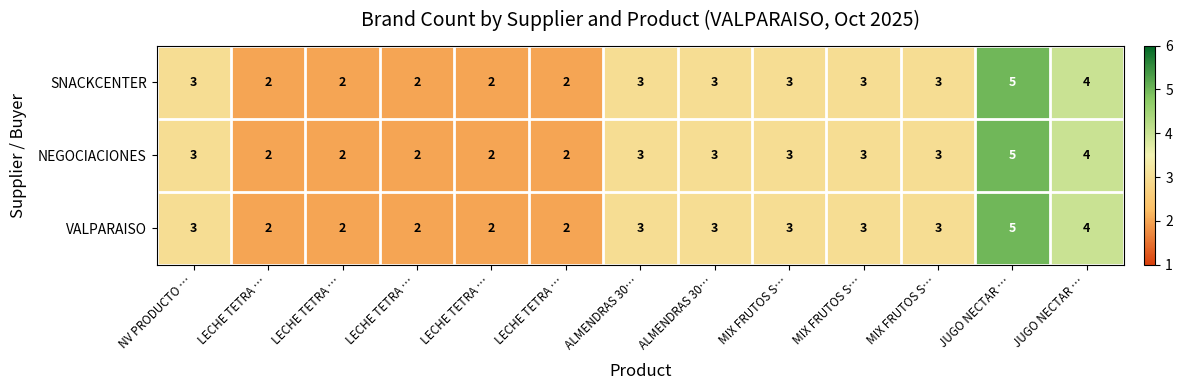

Which label corresponds to the smallest value in the chart?

LECHE TETRA …